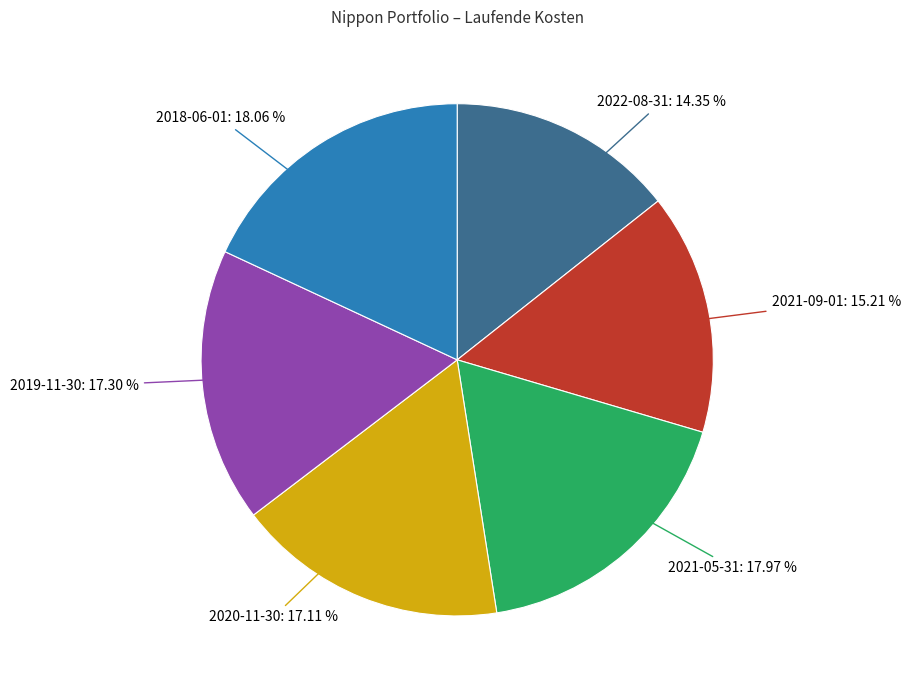

Does any single category account for the majority?

No